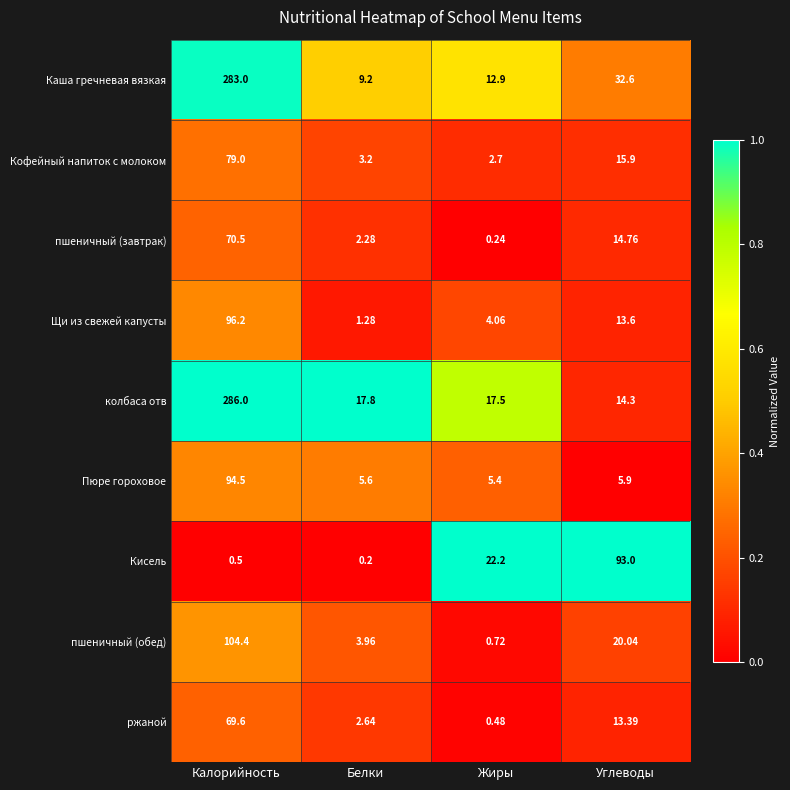

At which label does Щи из свежей капусты first exceed 13?

Калорийность